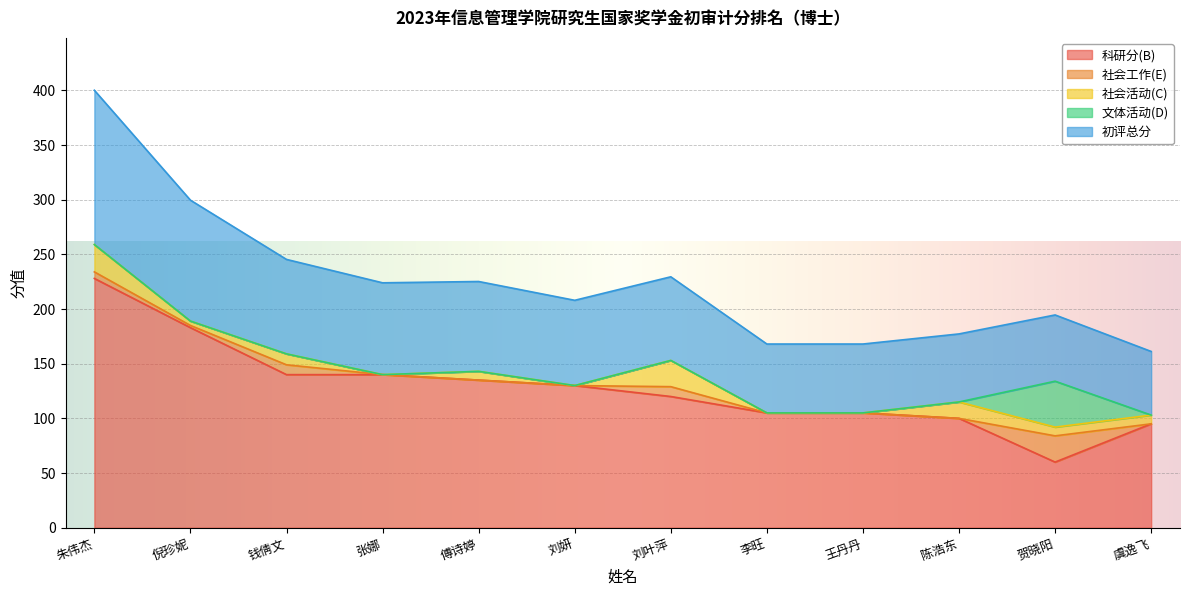

Count the number of categories in the chart.

12